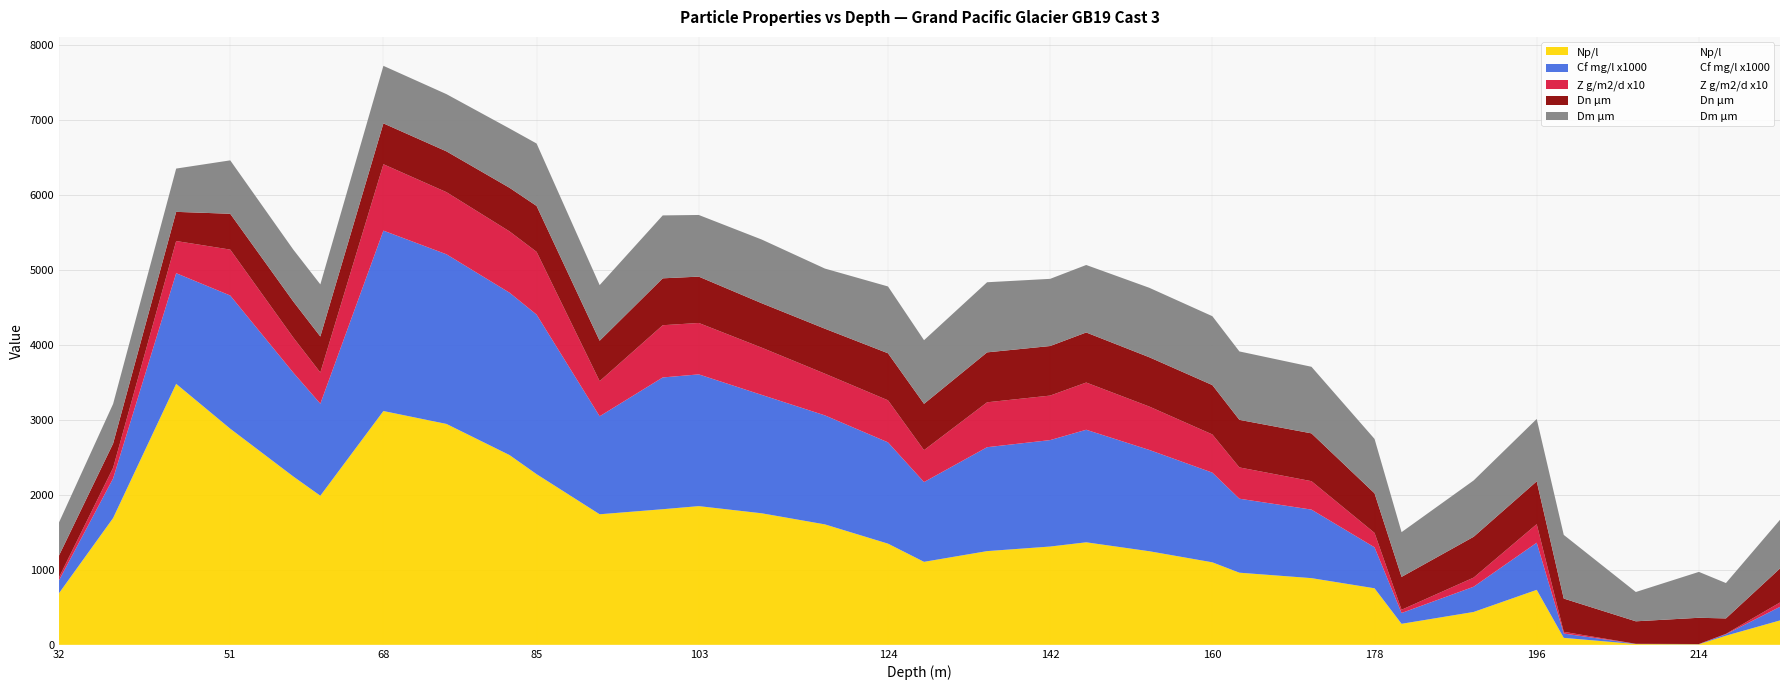

The Cf mg/l x1000 series shows 1351.0 at 124. True or false?

True